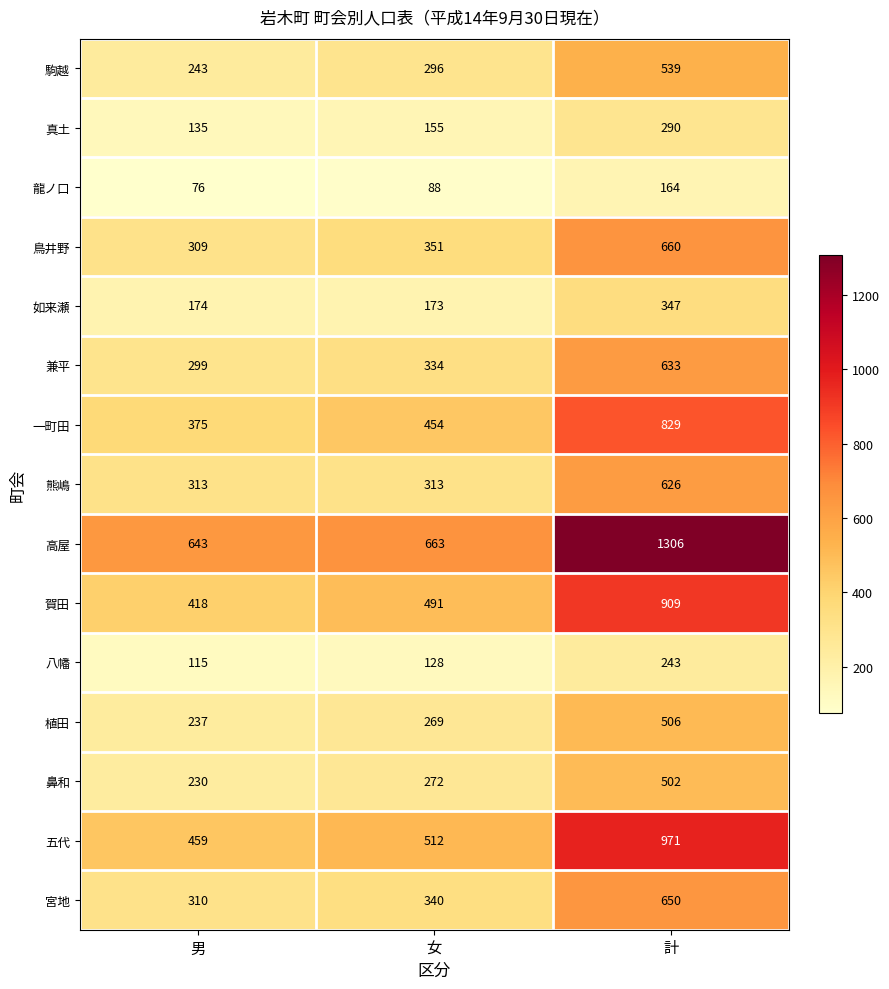

What is the sum of the 五代 values at 計 and 男?

1430